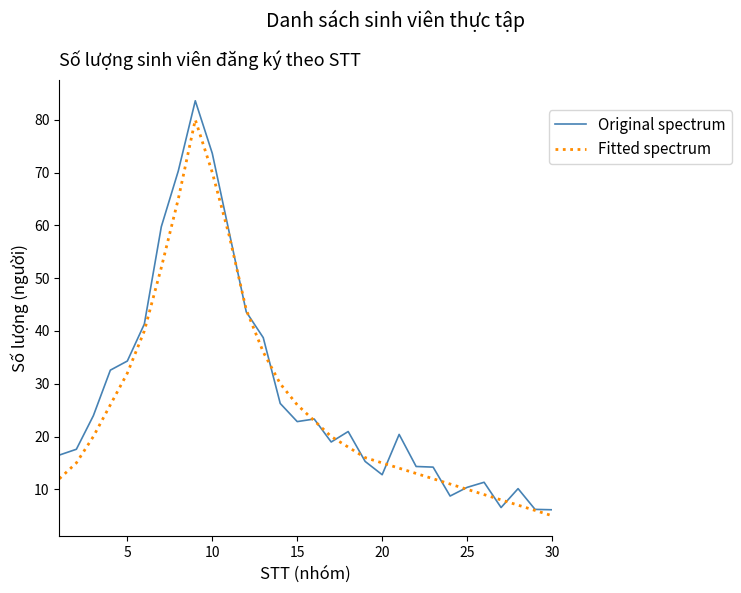

Which series has the largest range (max minus min)?

Original spectrum